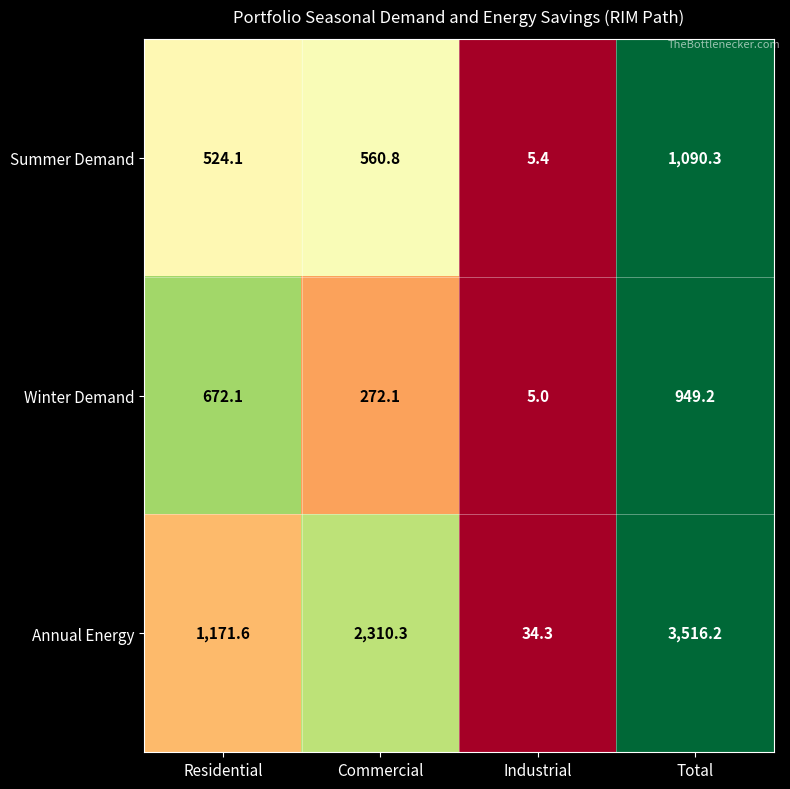

Reading left to right, extract all data points from this chart.

Summer Demand: 524.1	560.8	5.4	1090.3
Winter Demand: 672.1	272.1	5.0	949.2
Annual Energy: 1171.6	2310.3	34.3	3516.2